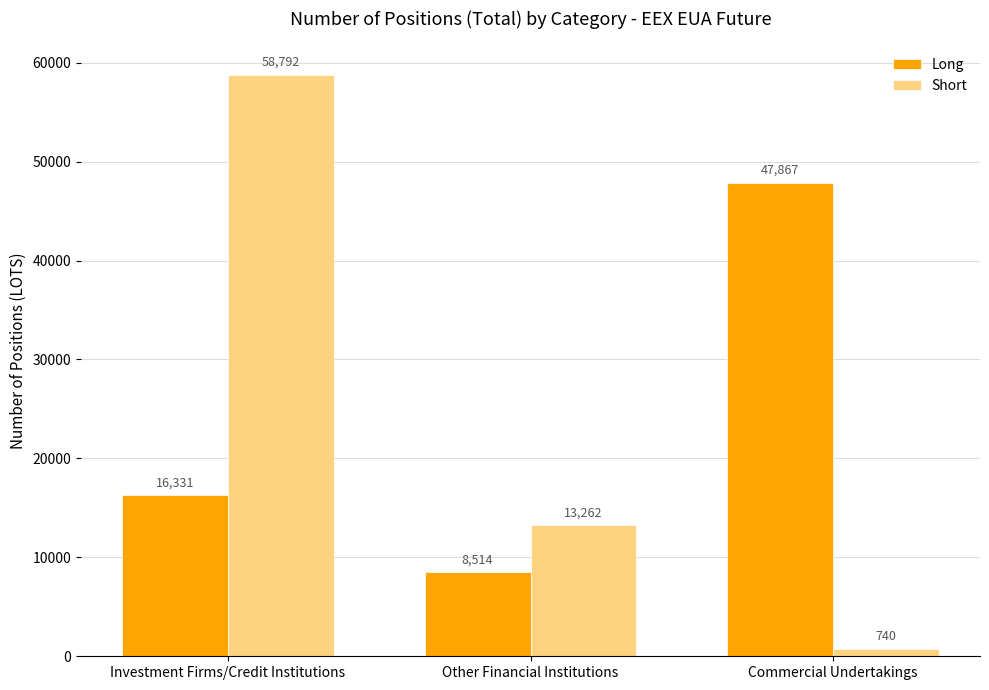

How many distinct data groups are displayed?

2